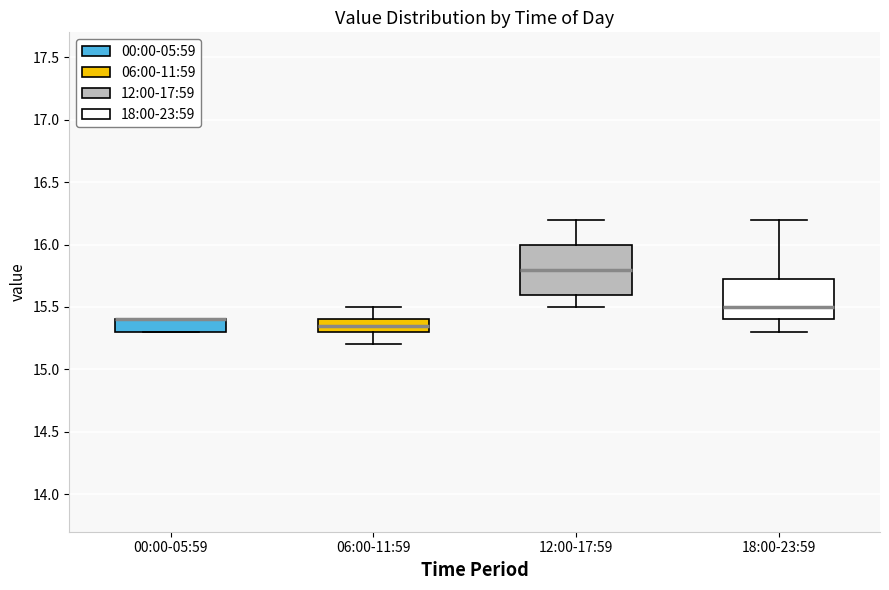

Reading left to right, transcribe this box plot: for each box, give where its median line is, the range the box spans, and where its two whiskers end, as read against the y-axis. The values are not printed on the chart, so give them approximately, as read against the axis.

00:00-05:59: median 15.40 (drawn on the box's upper edge), box 15.30 to 15.40, whiskers 15.30 to 15.40
06:00-11:59: median 15.35, box 15.30 to 15.40, whiskers 15.20 to 15.50
12:00-17:59: median 15.80, box 15.60 to 16.00, whiskers 15.50 to 16.20
18:00-23:59: median 15.50, box 15.40 to 15.75, whiskers 15.30 to 16.20